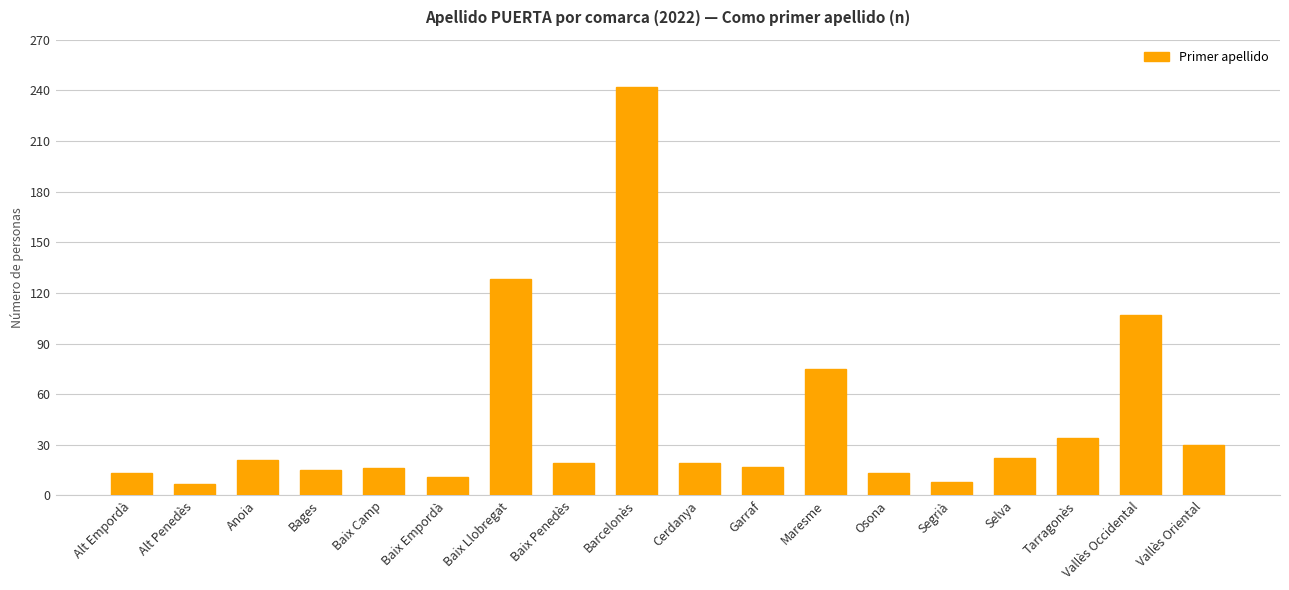

What position from the right is Baix Camp?

14